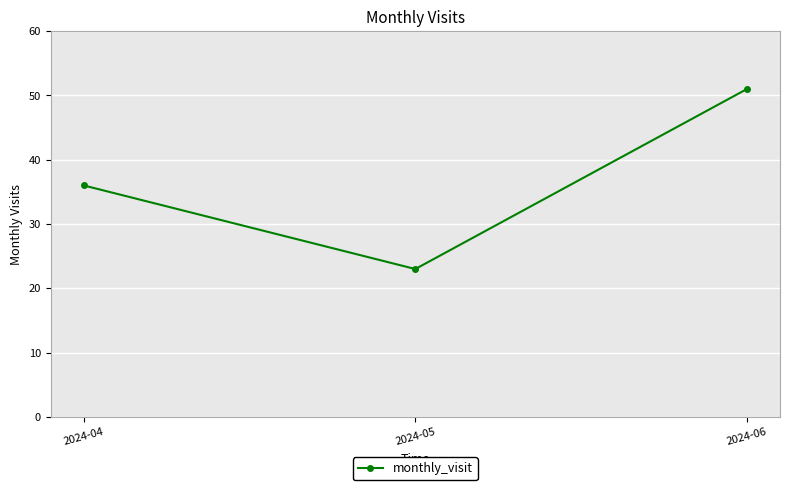

List the labels in order of value, largest first.

2024-06, 2024-04, 2024-05